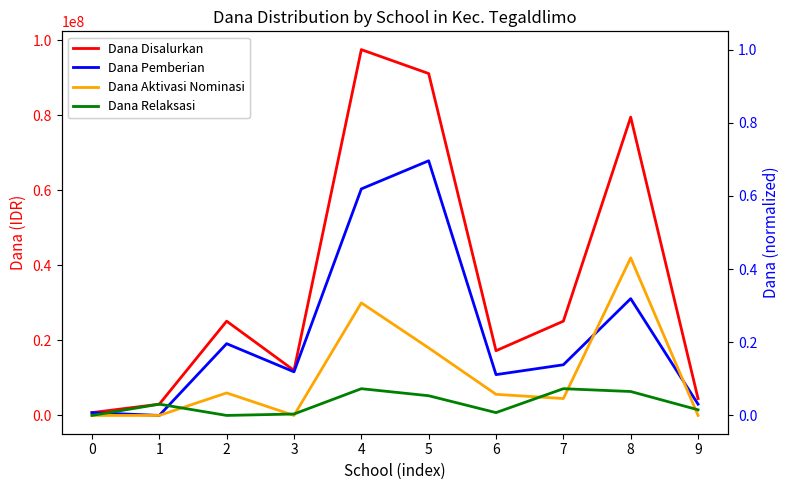

What is the sum of all Dana Relaksasi values?

0.3